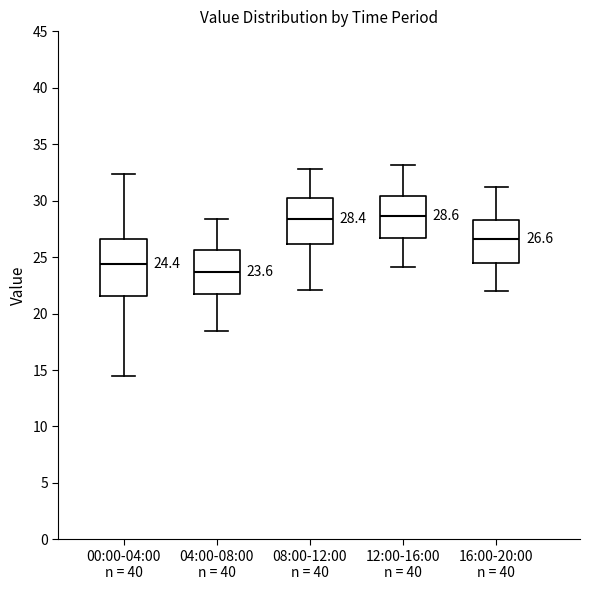

Which box's median line is the lowest?

04:00-08:00 n = 40